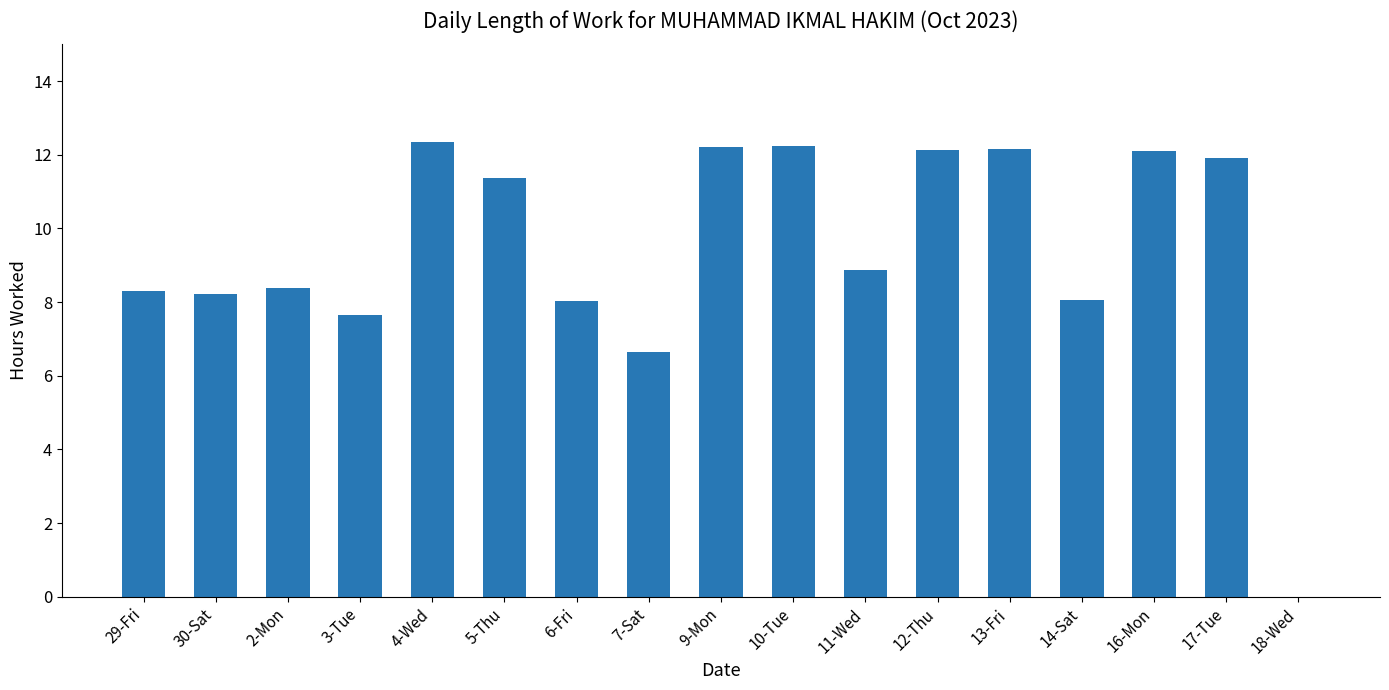

The chart shows a value of 7.2 at 5-Thu. True or false?

False